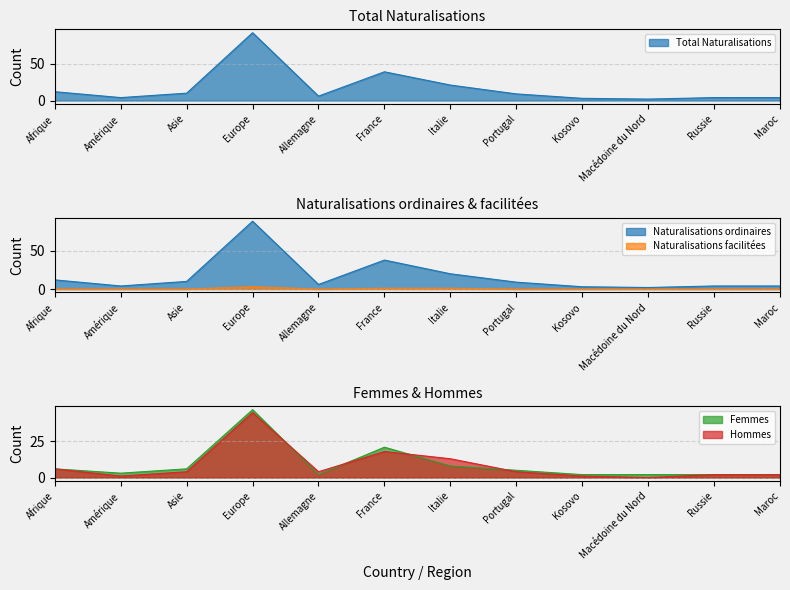

Rank the series at Portugal from highest to lowest value.

Total Naturalisations, Naturalisations ordinaires, Femmes, Hommes, Naturalisations facilitées